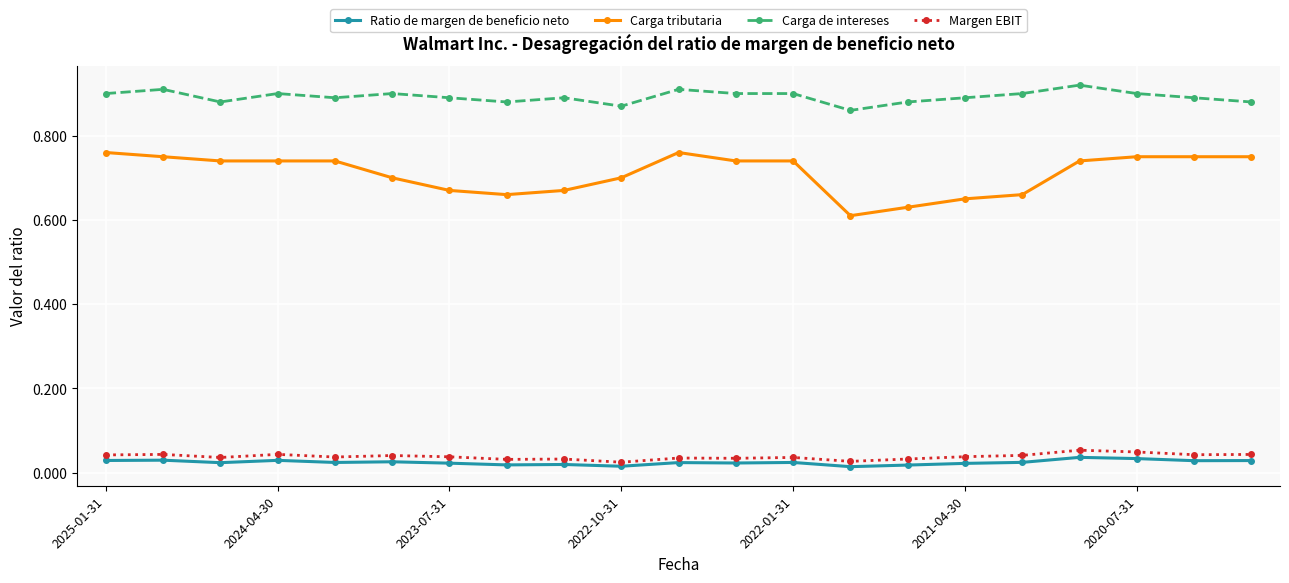

True or false: Margen EBIT and Carga tributaria intersect in this chart.

False